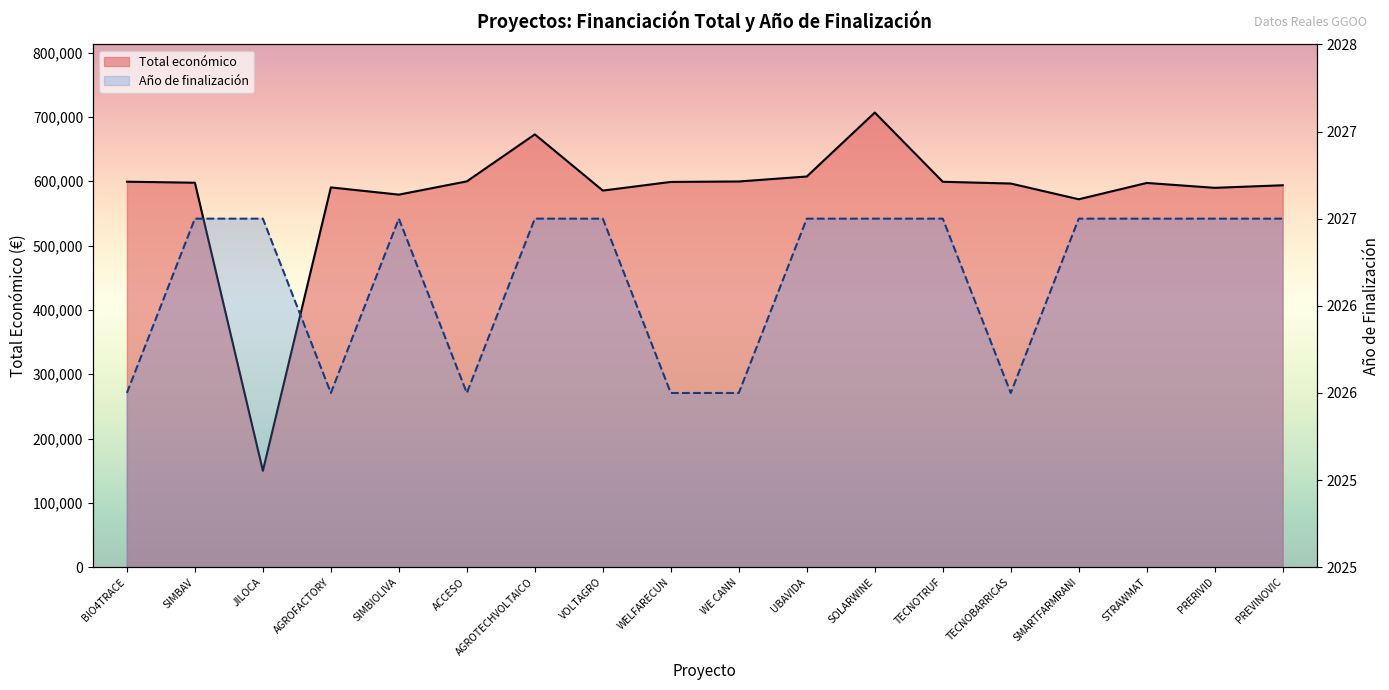

Where is the first local minimum for Total económico (línea)?

JILOCA